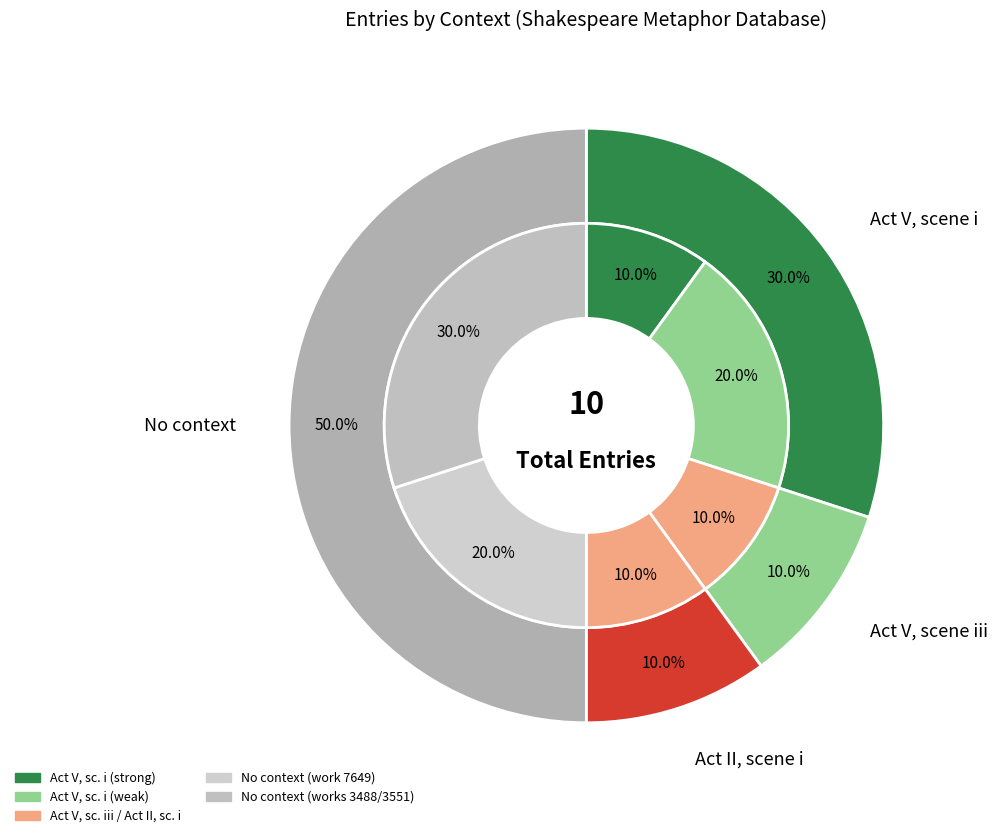

Is there a majority slice in this chart?

No